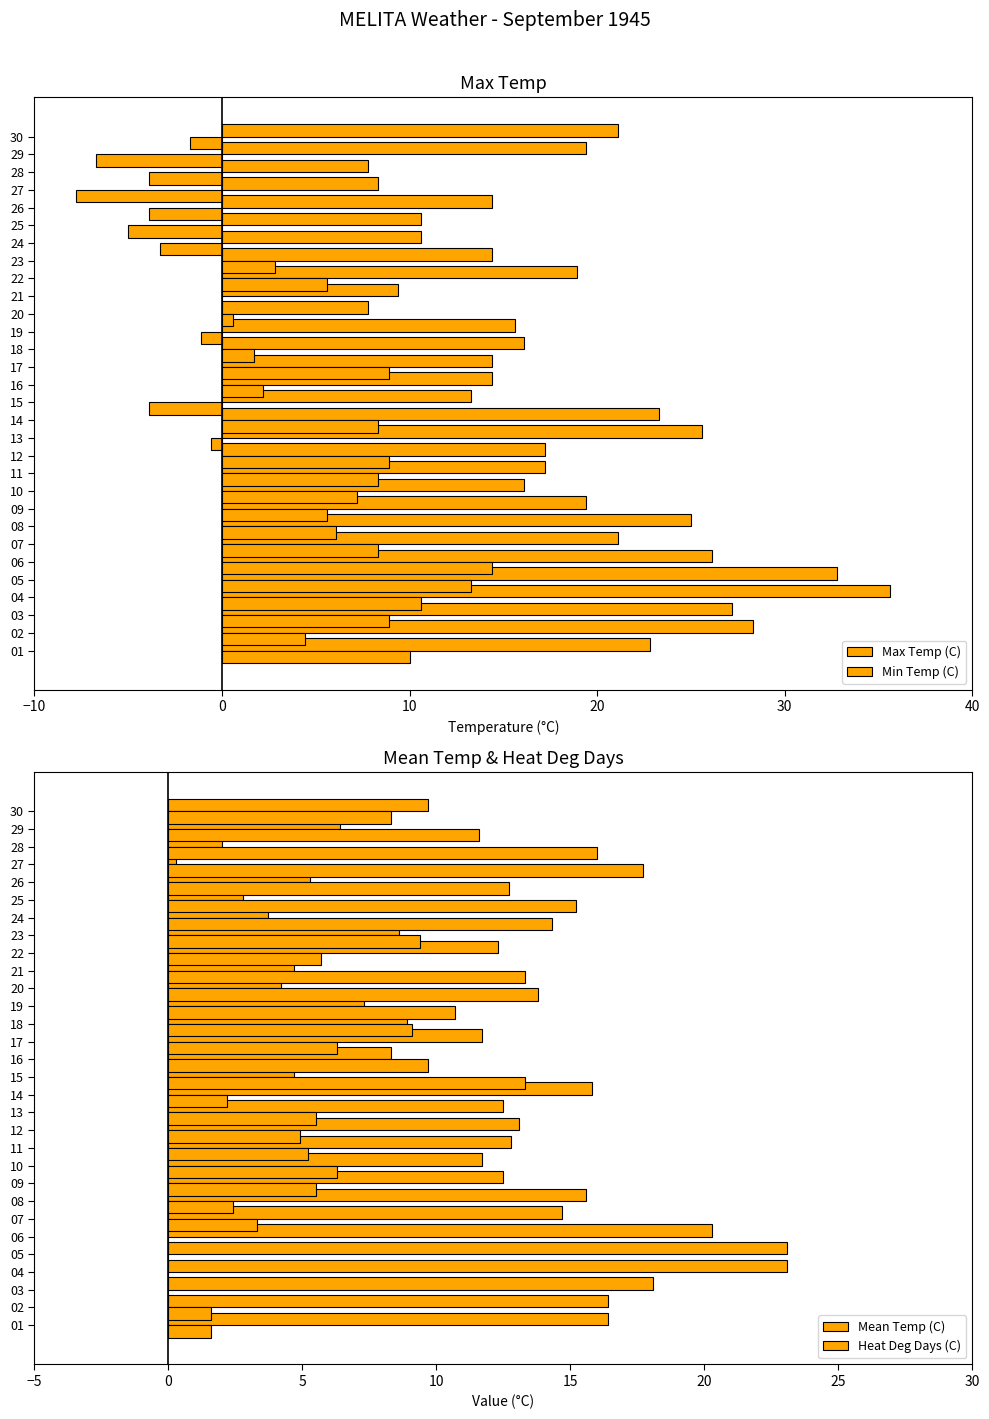

What are all the series names shown in the legend?

Max Temp (C), Min Temp (C), Mean Temp (C), Heat Deg Days (C)